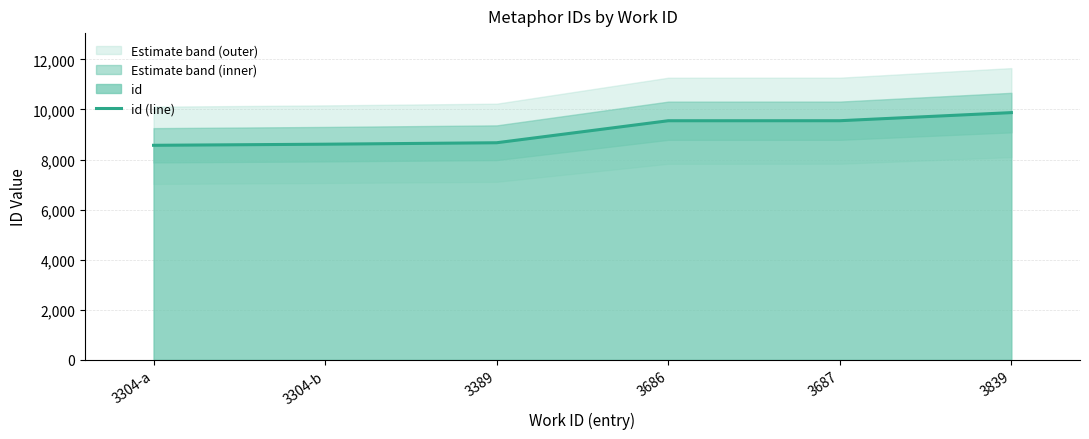

List the labels in order of value, smallest first.

3304-a, 3304-b, 3389, 3686, 3687, 3839